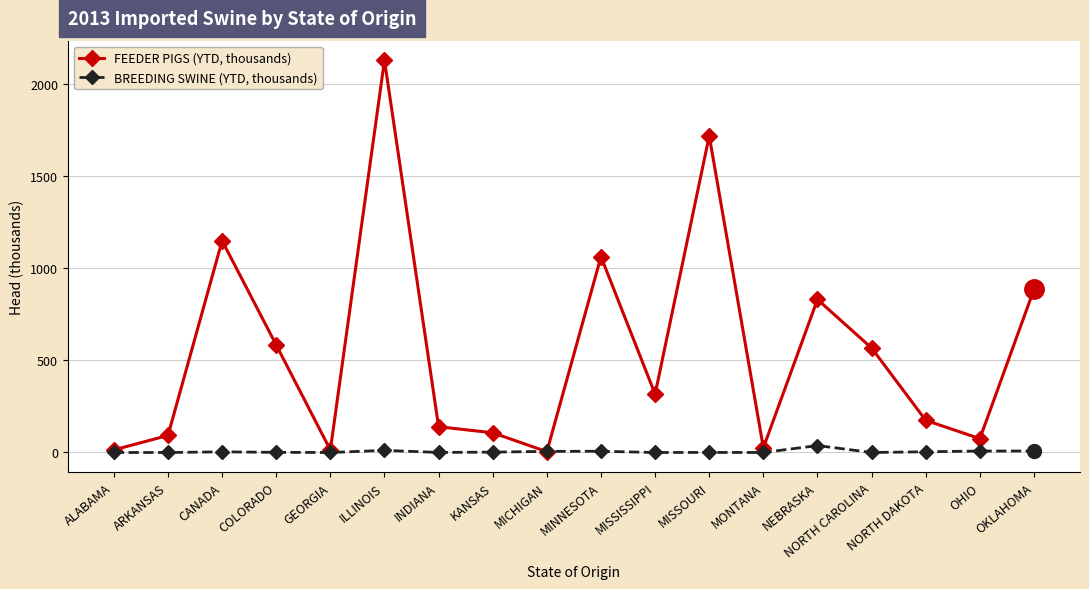

Is the value of FEEDER PIGS (YTD, thousands) at NORTH DAKOTA greater than the value of BREEDING SWINE (YTD, thousands) at ALABAMA?

Yes